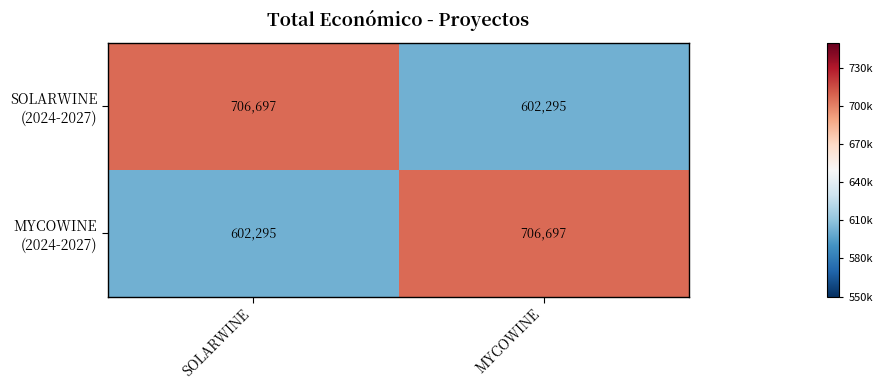

What is the spread (max minus min) of values at SOLARWINE?

104402